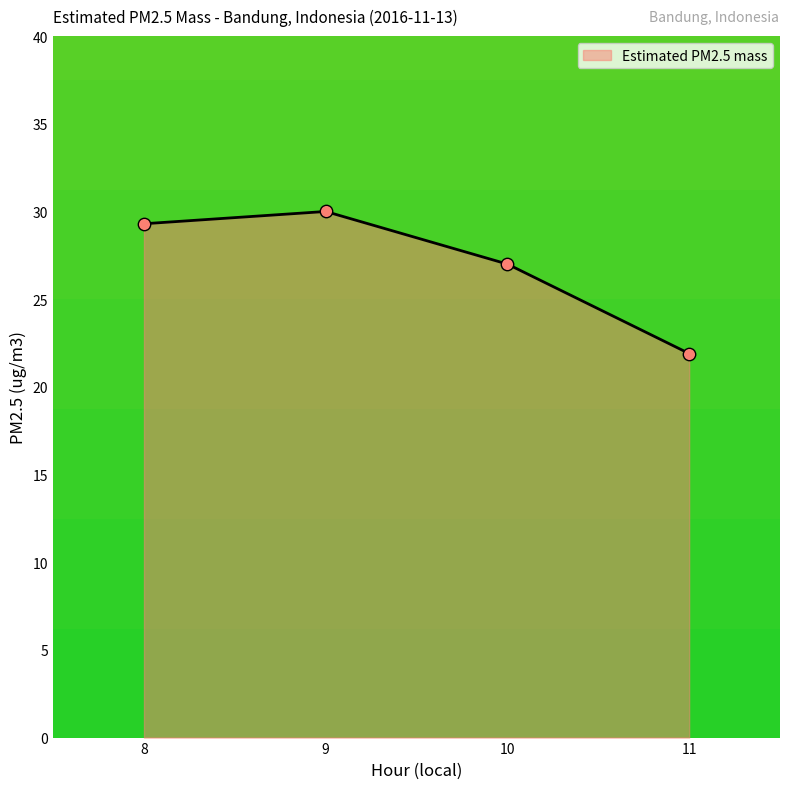

Which has a higher value, 11 or 10?

10